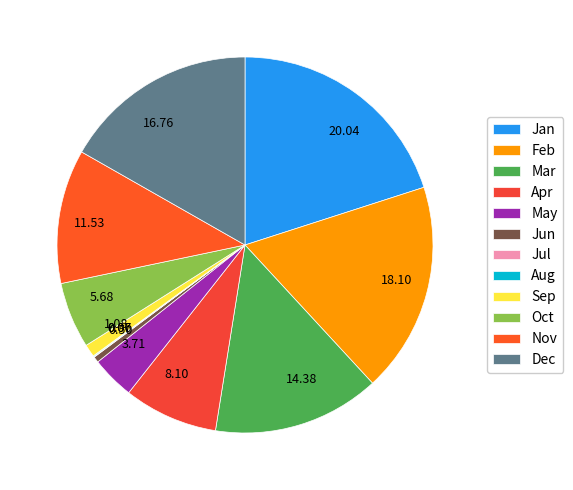

The Jul slice represents 0% of the pie. True or false?

True